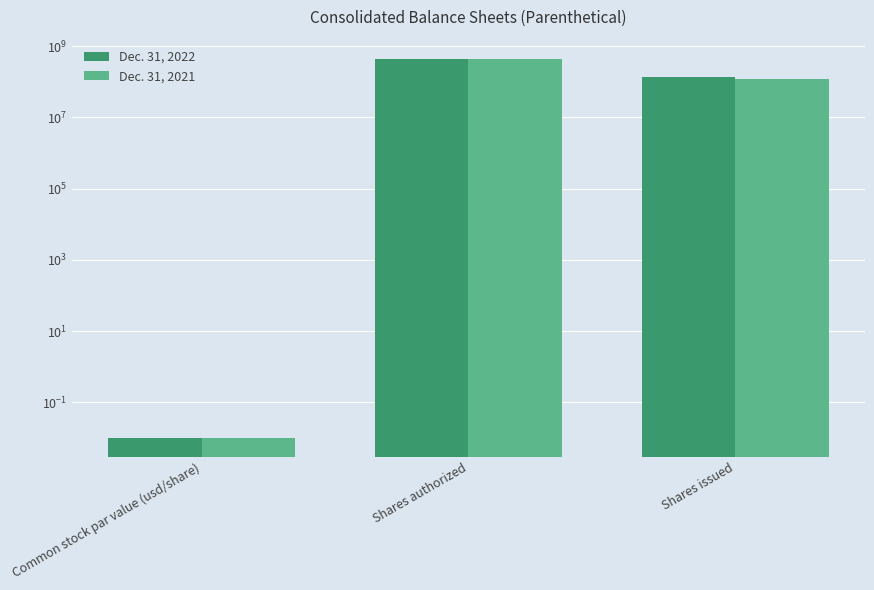

What is the difference between the maximum and minimum values in the Dec. 31, 2022 series?

450000000.0